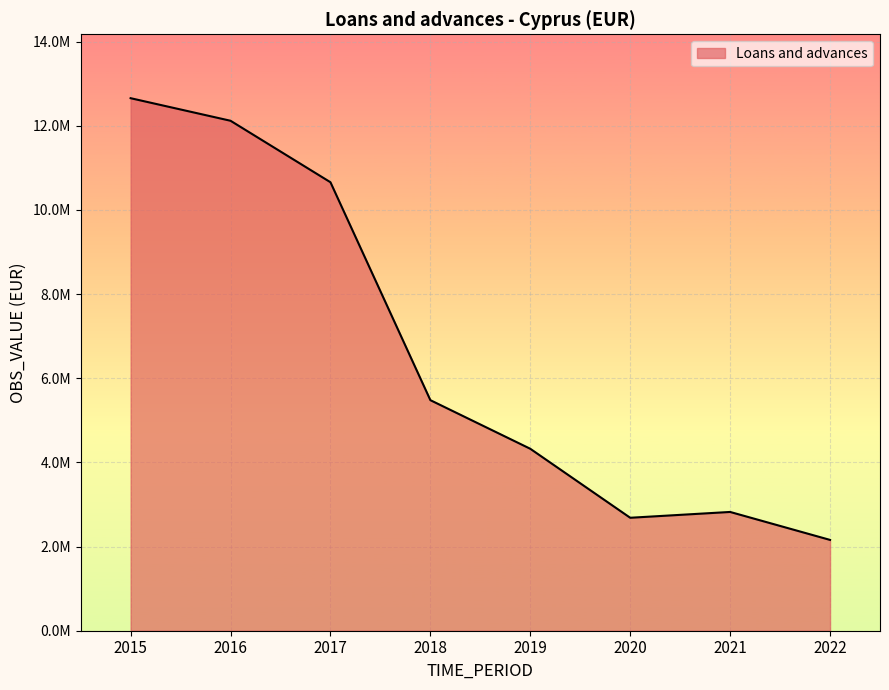

Is this an area chart (filled region under the line)?

Yes